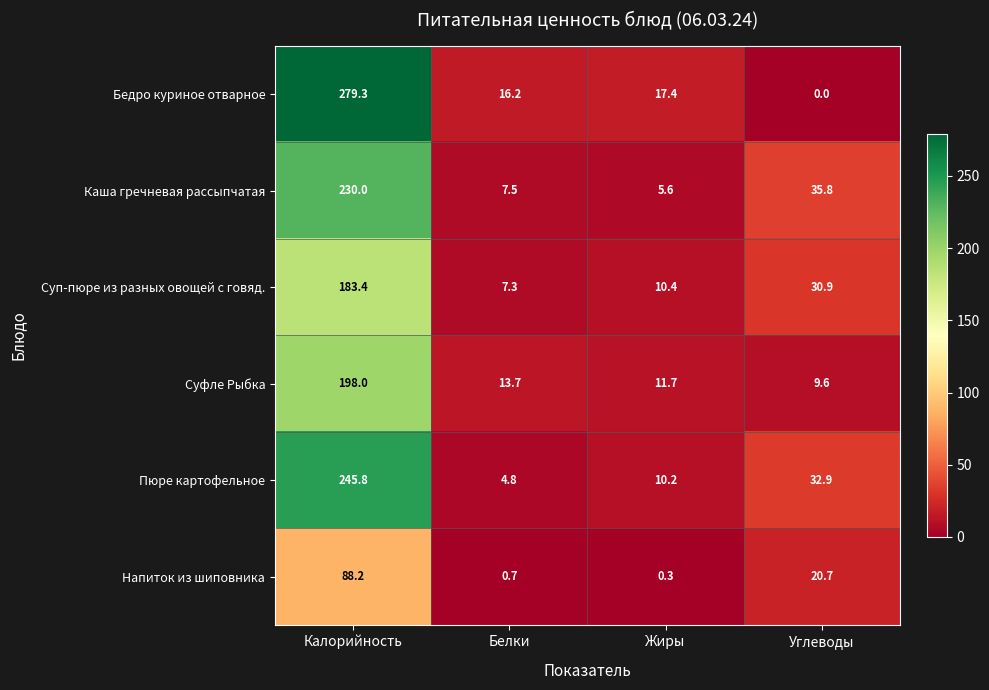

What is the difference between the maximum and second lowest values in the Пюре картофельное series?

235.6